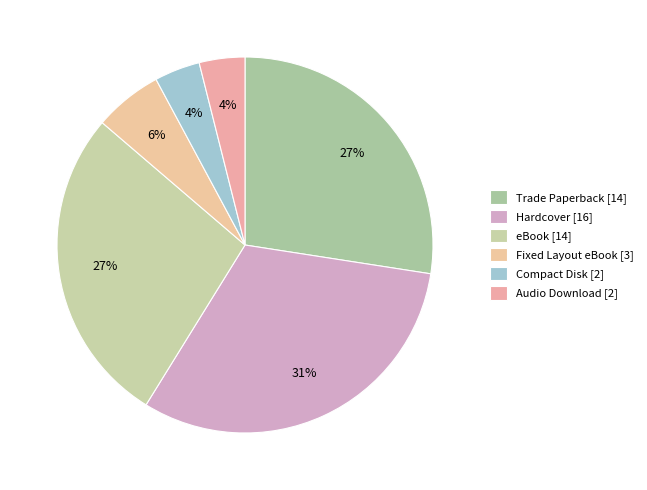

How many segments does this pie chart have?

6